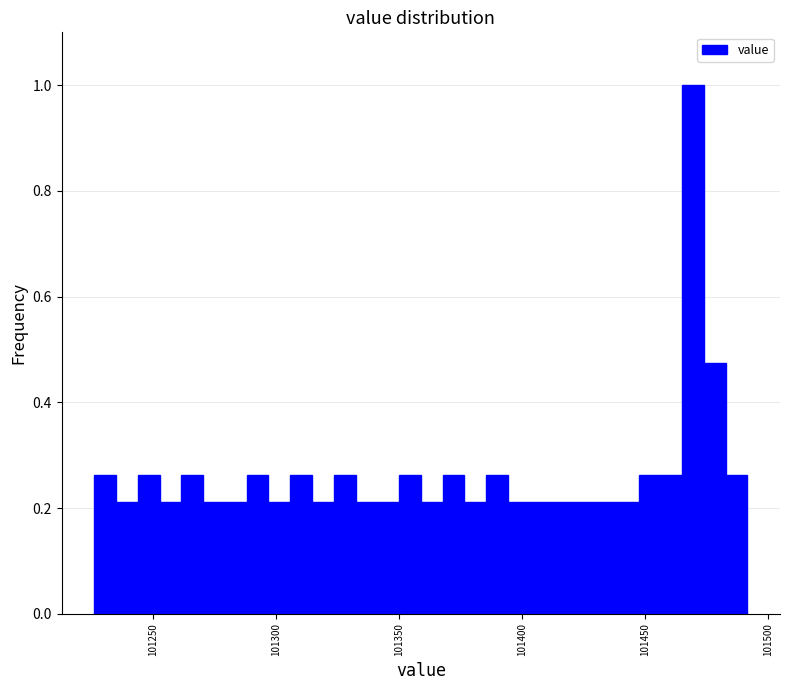

Around what value on the x-axis is the tallest bar? Give the approximate position of its centre, as read against the axis.

101470